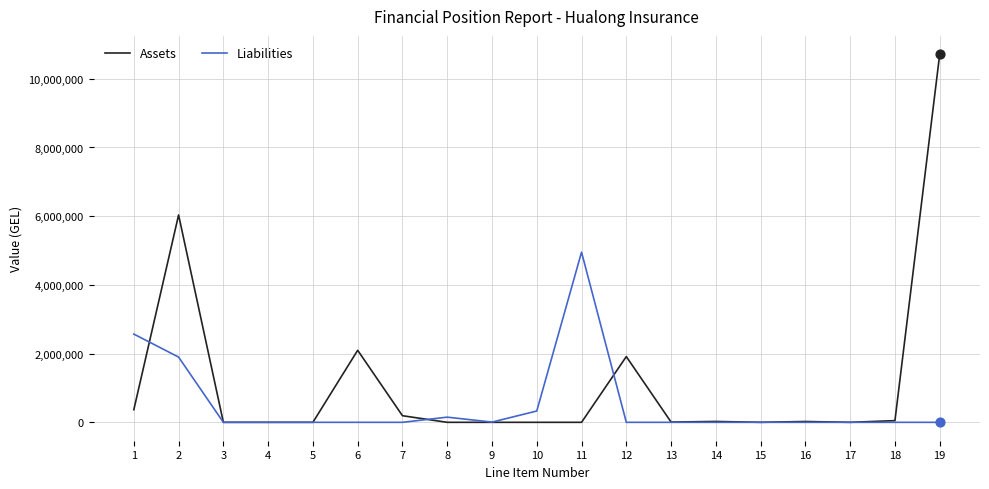

Which series changed the most between 4 and 11?

Liabilities